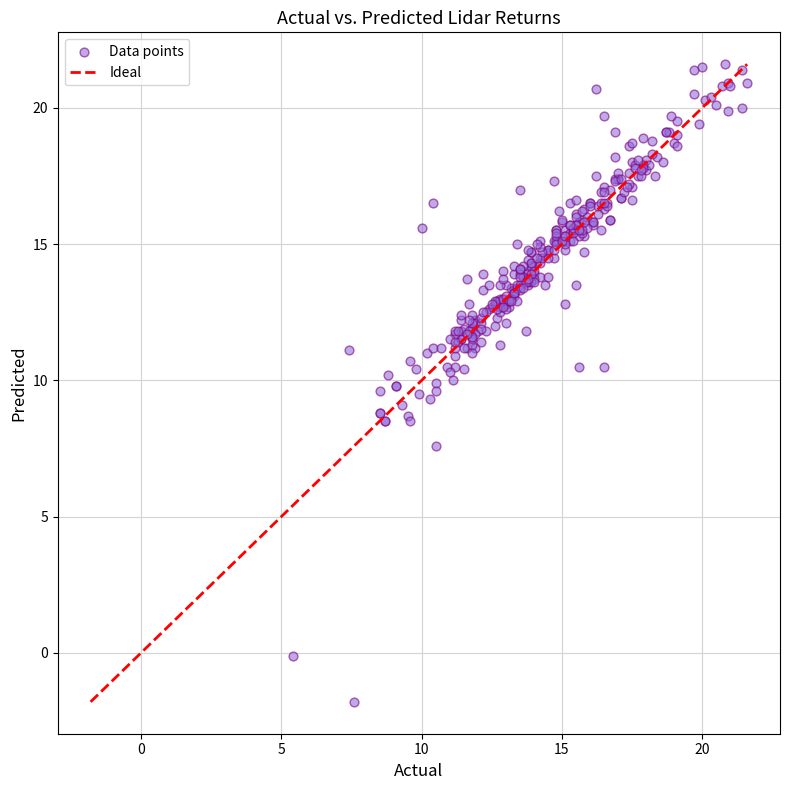

What is the range of Y values (max minus min)?

23.4